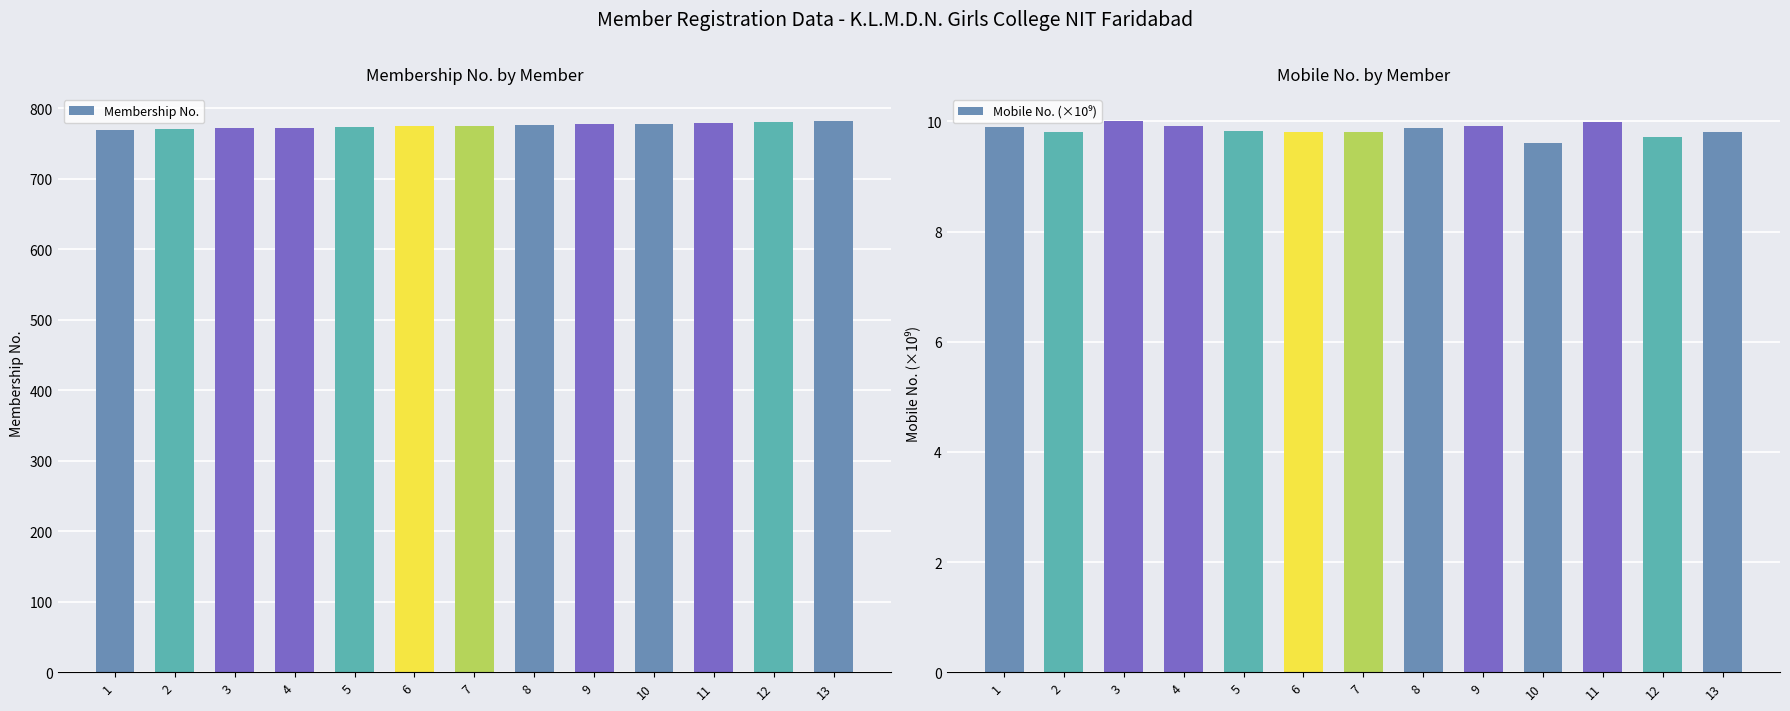

What is the sum of the Mobile No. (×10⁹) values at 1 and 3?

19.9